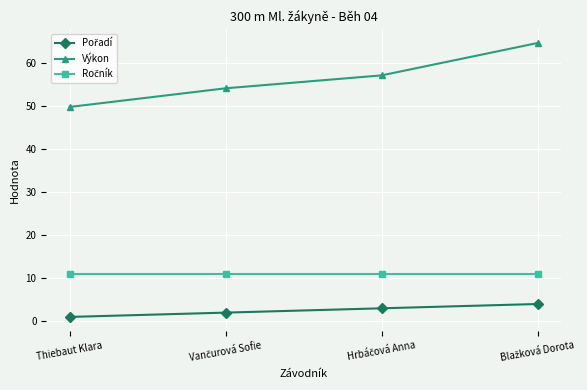

What is the average value of the Výkon series?

56.4